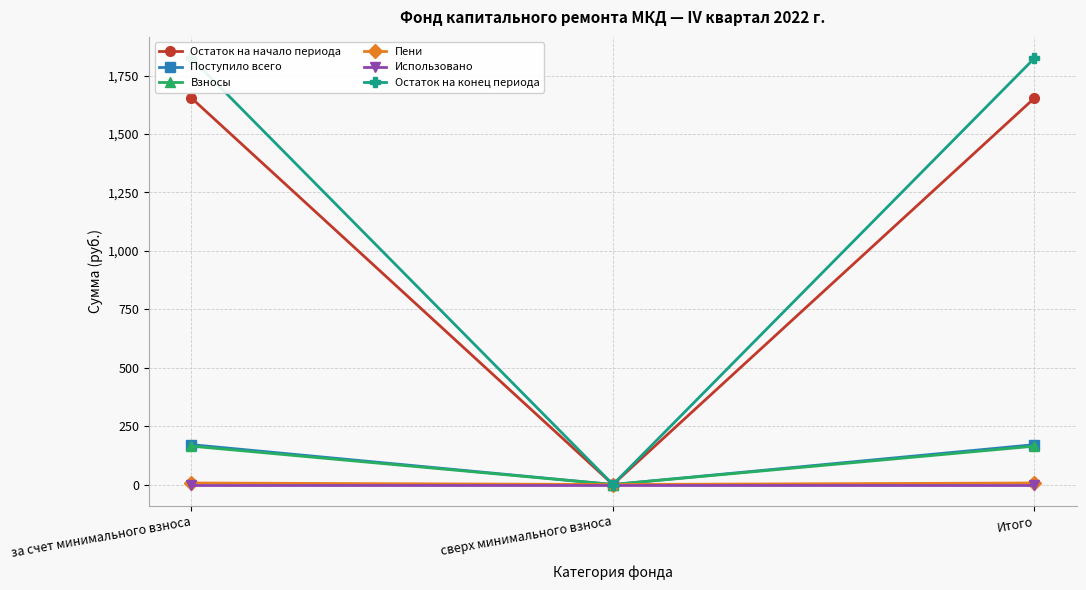

Where does the Взносы series first go above 164?

за счет минимального взноса